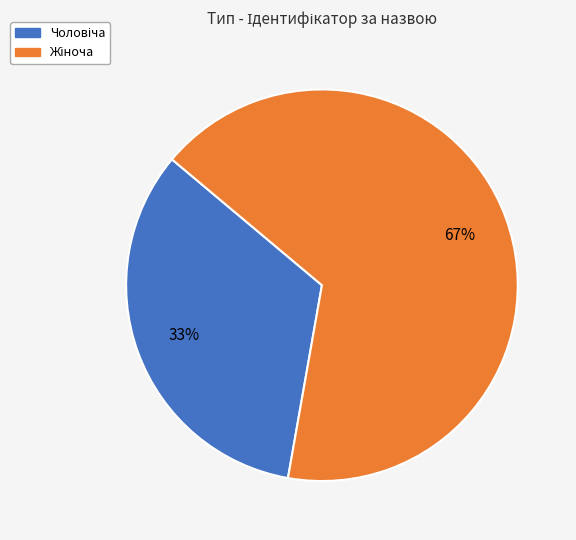

To the nearest percent, what is the average slice percentage?

50%